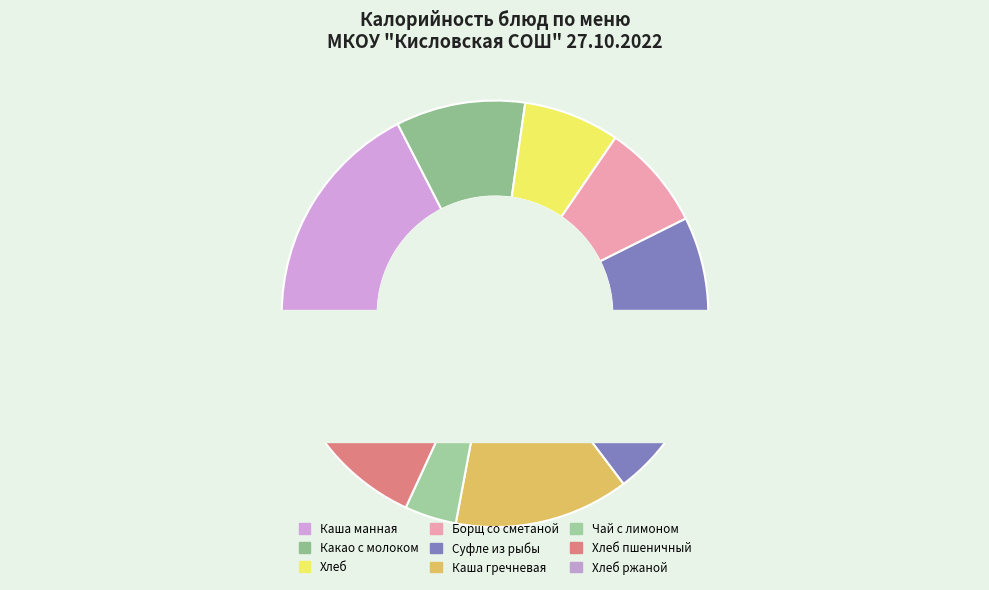

To the nearest percent, what is the difference between the largest and smallest slice percentages?

18%